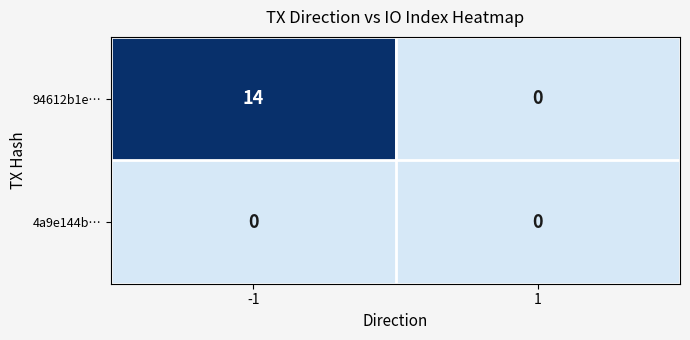

What is the spread (max minus min) of values at -1?

14